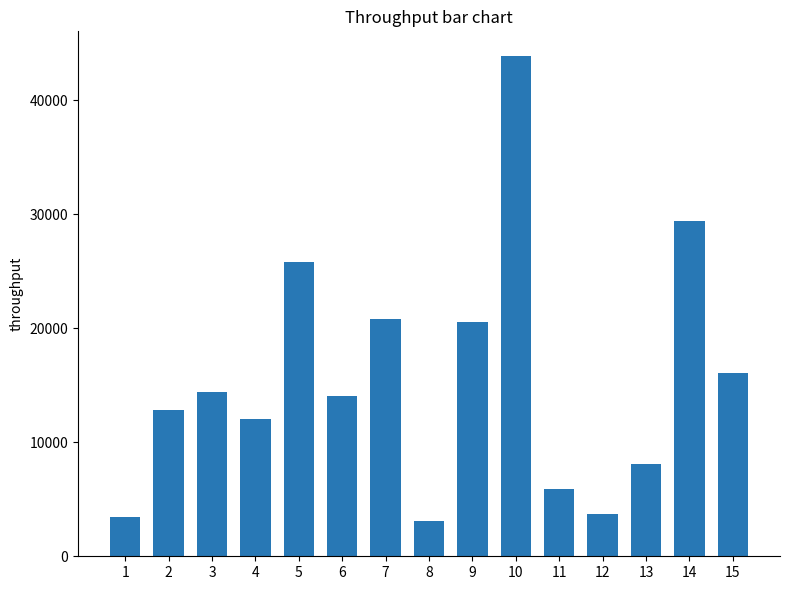

Are the bars horizontal?

No